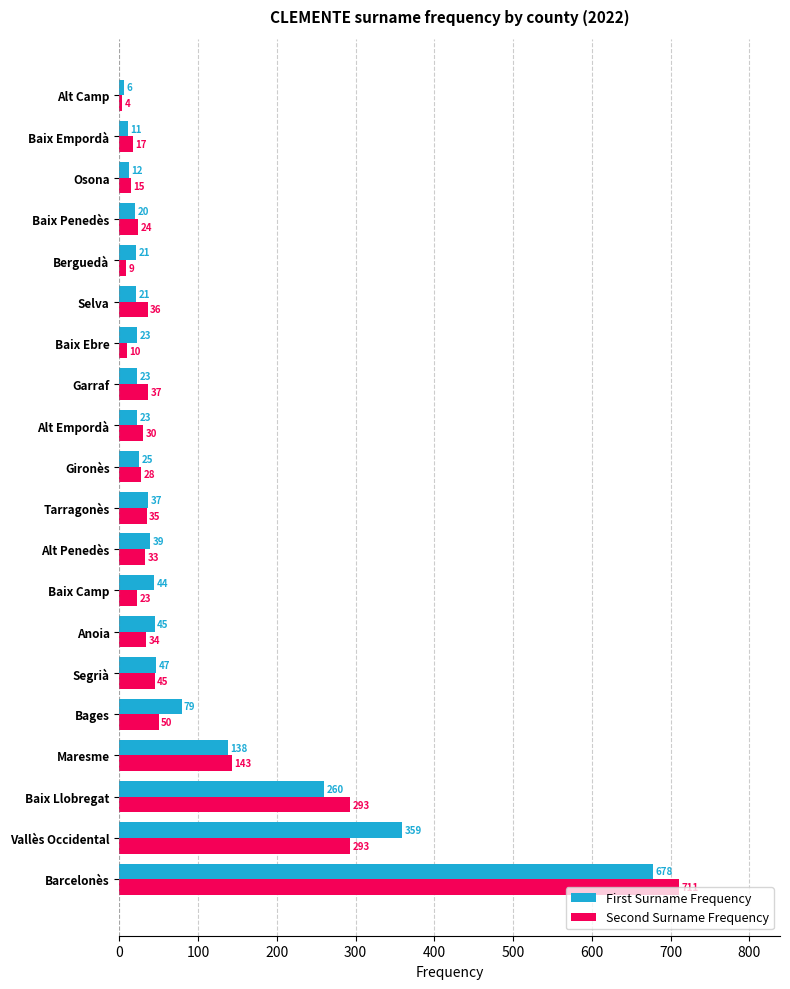

At how many categories does at least one series exceed 26?

14